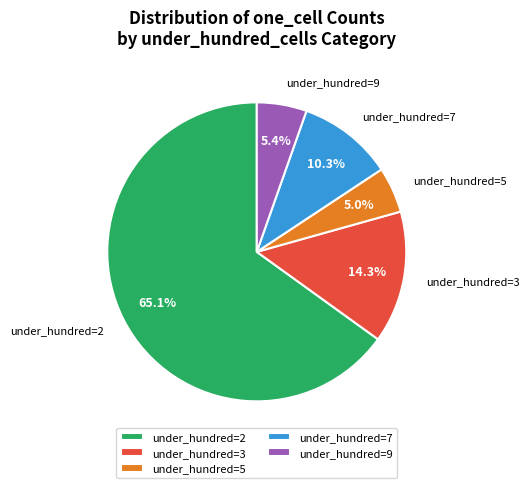

Which slice is the largest?

under_hundred=2